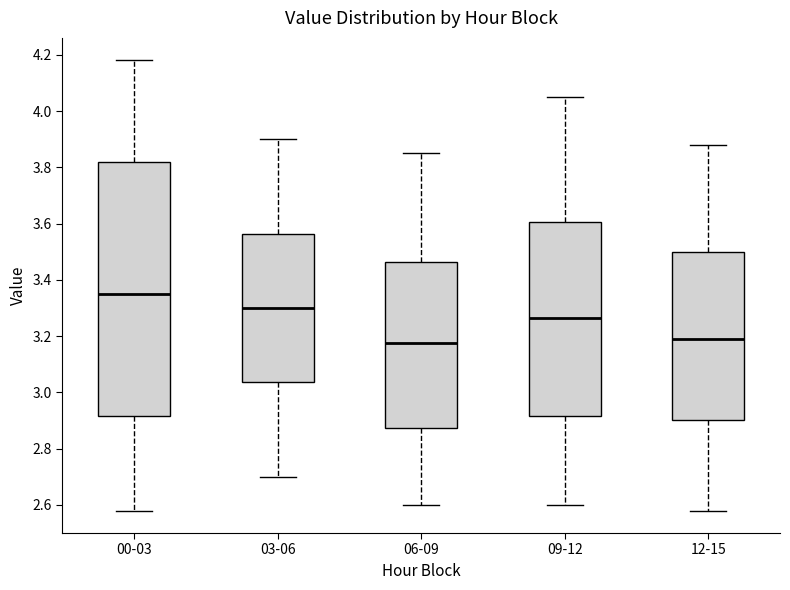

Reading left to right, read every box against the y-axis: the position of its median line, the range the box covers, and the ends of its whiskers. The values are not printed on the chart, so give them approximately, as read against the axis.

00-03: median 3.36, box 2.92 to 3.82, whiskers 2.58 to 4.18
03-06: median 3.30, box 3.04 to 3.56, whiskers 2.70 to 3.90
06-09: median 3.18, box 2.88 to 3.46, whiskers 2.60 to 3.86
09-12: median 3.26, box 2.92 to 3.60, whiskers 2.60 to 4.06
12-15: median 3.20, box 2.90 to 3.50, whiskers 2.58 to 3.88